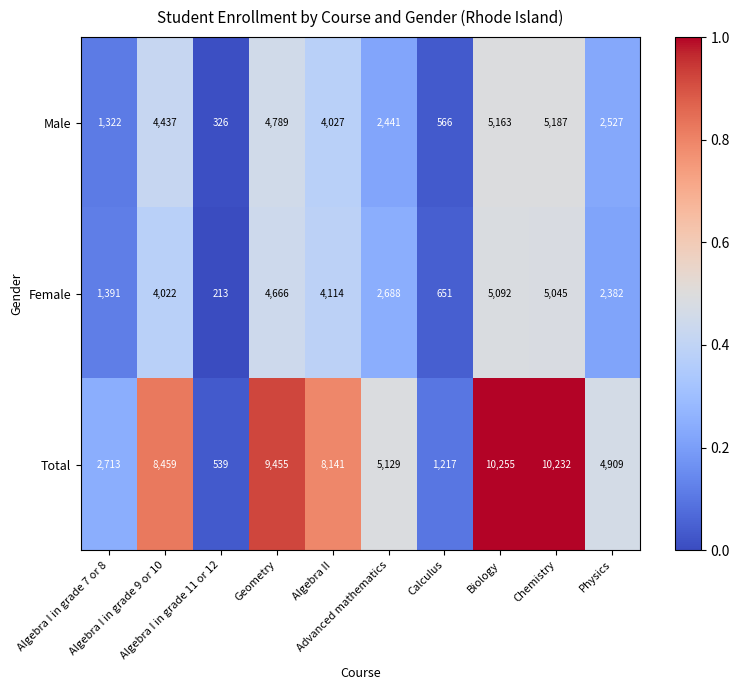

What is the spread (max minus min) of values at Biology?

5163